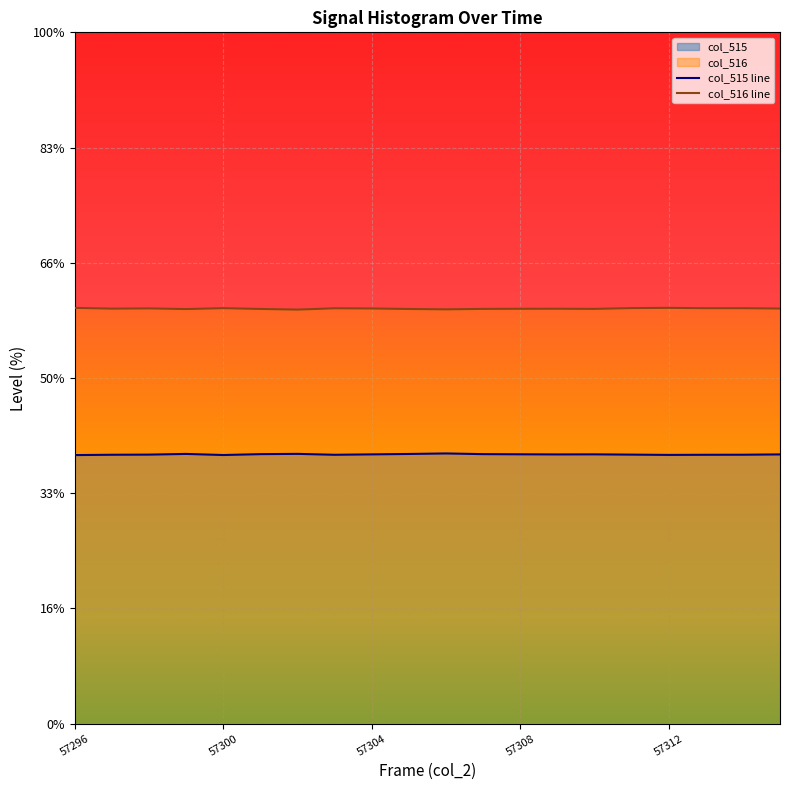

Does the chart display data point markers on the line(s)?

No